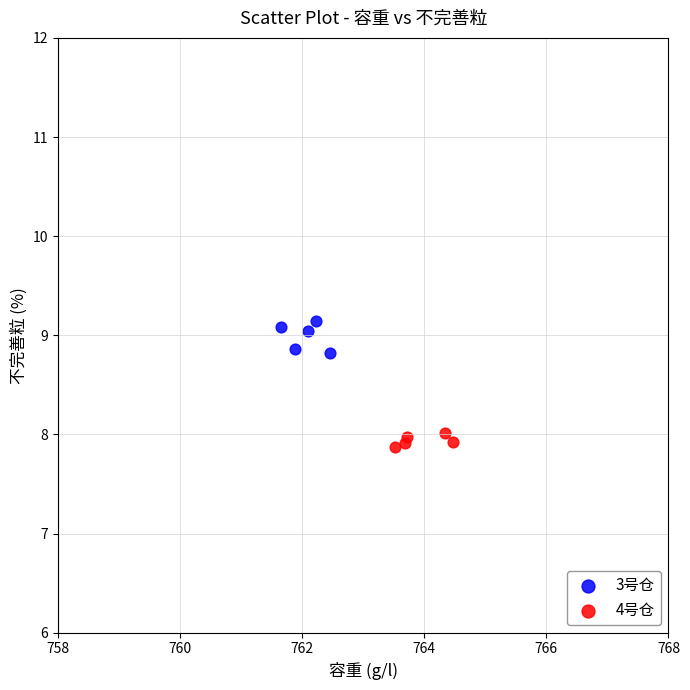

What are all the series names shown in the legend?

3号仓, 4号仓